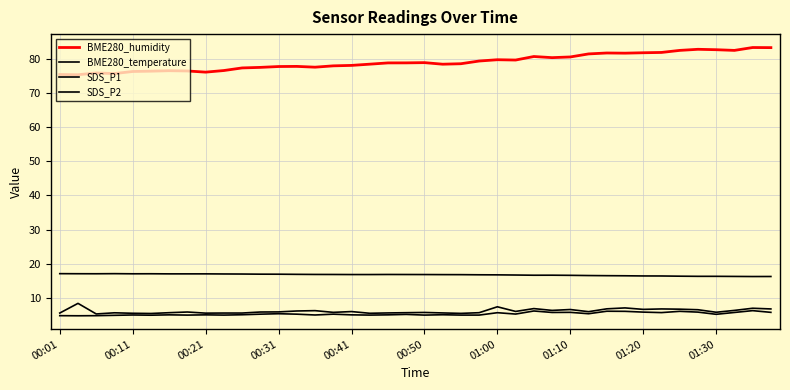

Is this an area chart (filled region under the line)?

No